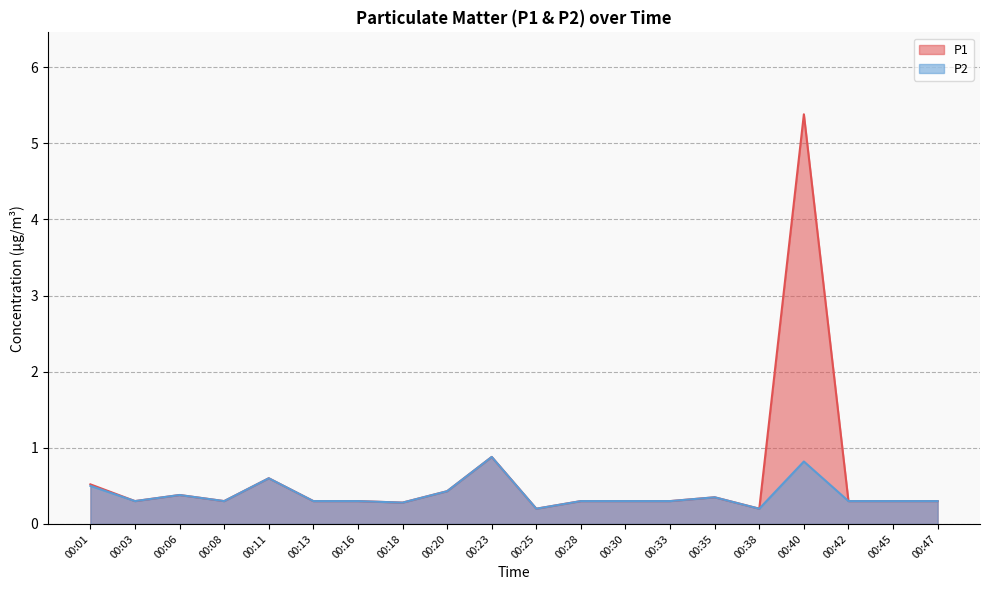

Which series changed the most between 00:13 and 00:18?

P1